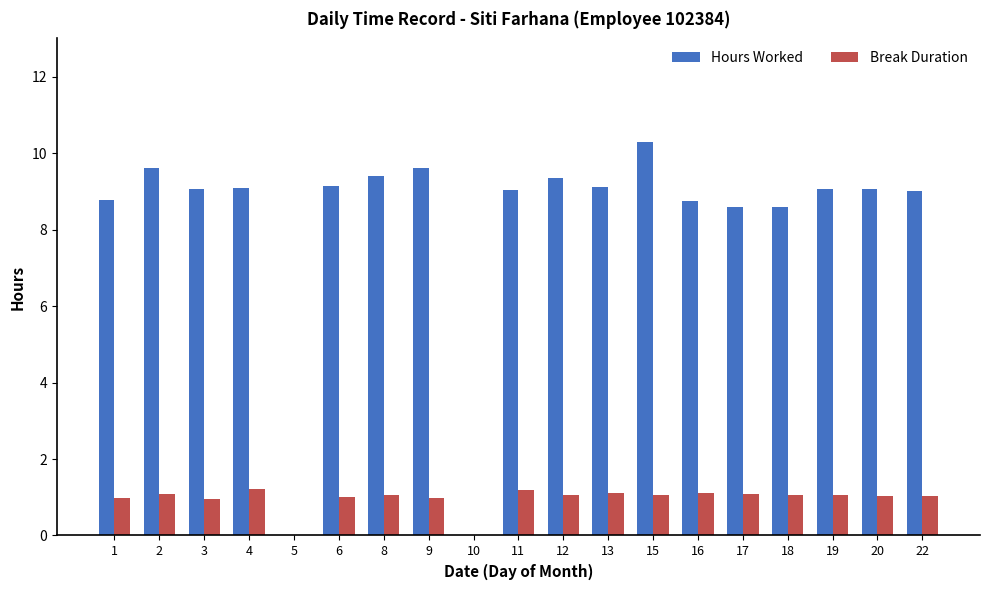

How many groups of bars are there?

19